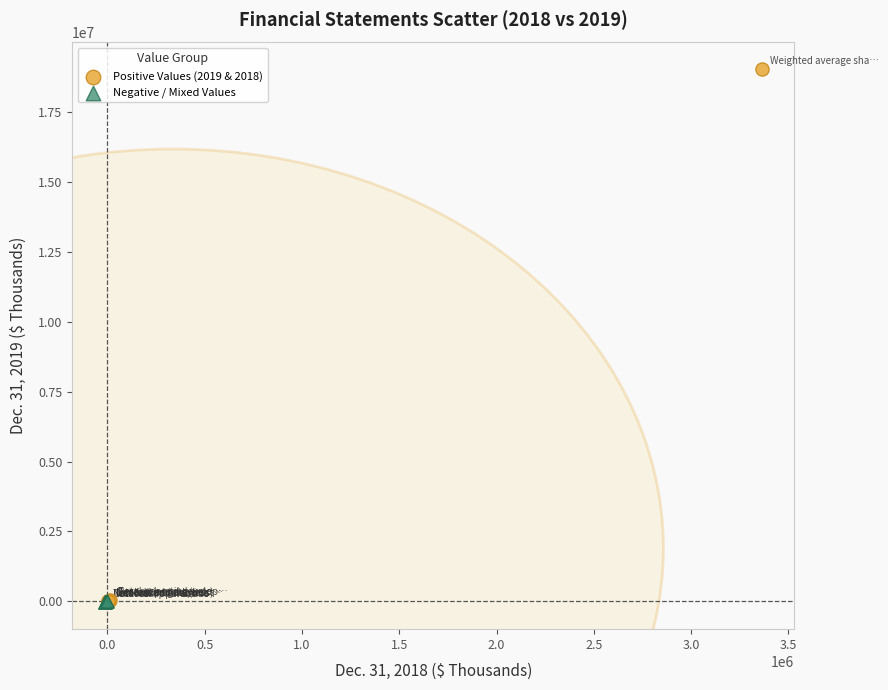

Which series has the widest spread of Y values?

Positive Values (2019 & 2018)